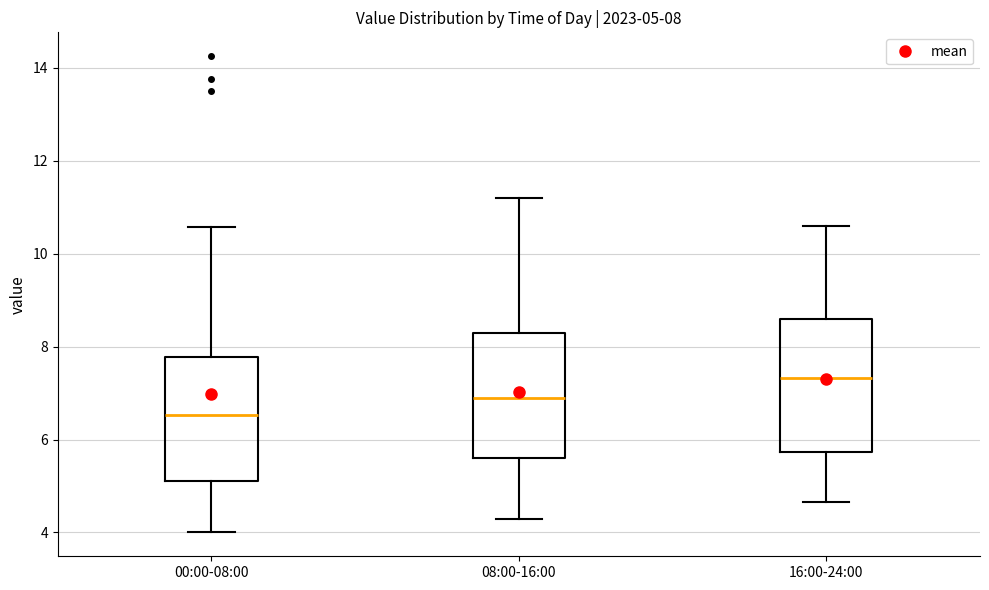

Which box's median line is the lowest?

00:00-08:00